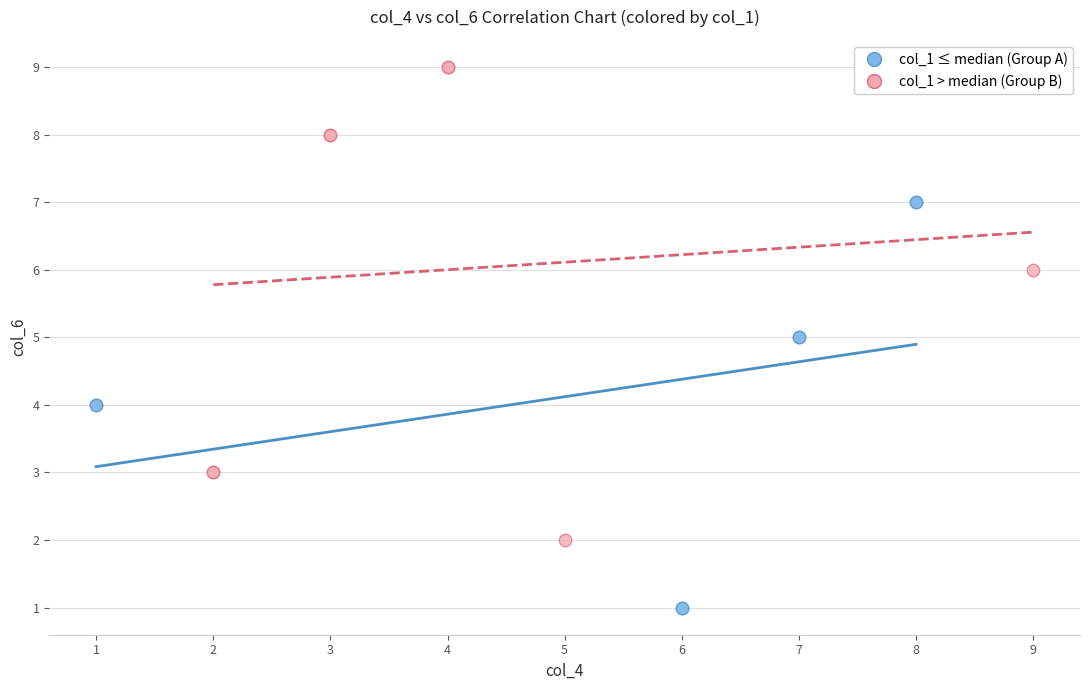

Which series has the largest Y range (max minus min)?

col_1 > median (Group B)